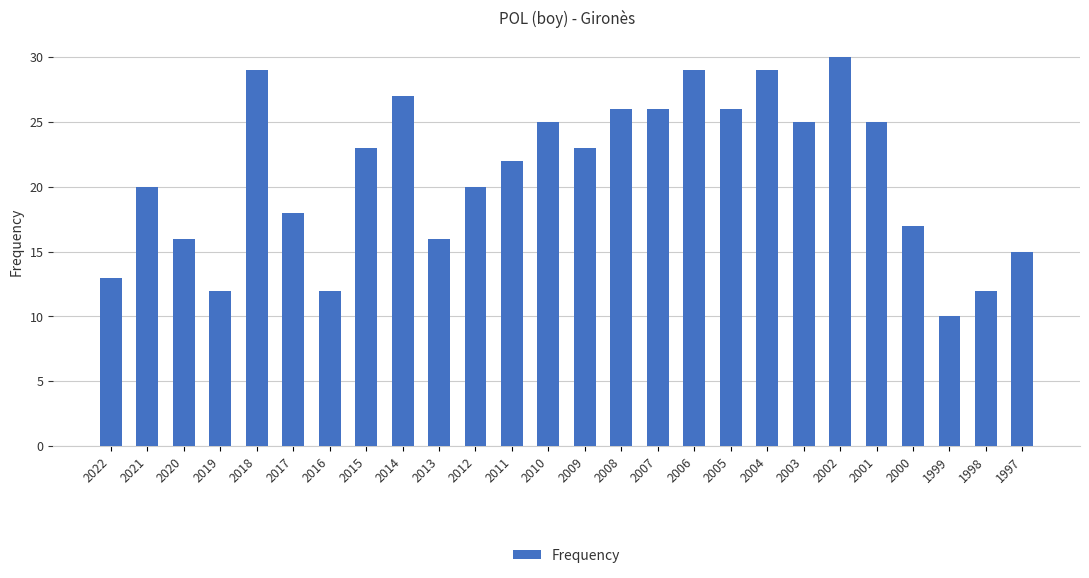

Approximately how many times larger is the value at 2010 compared to 2002?

0.8